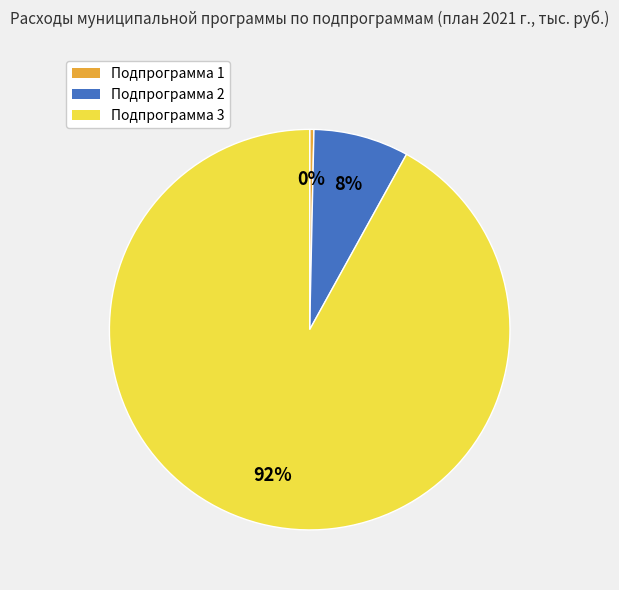

Is the sum of Подпрограмма 3 and Подпрограмма 2 greater than half?

Yes